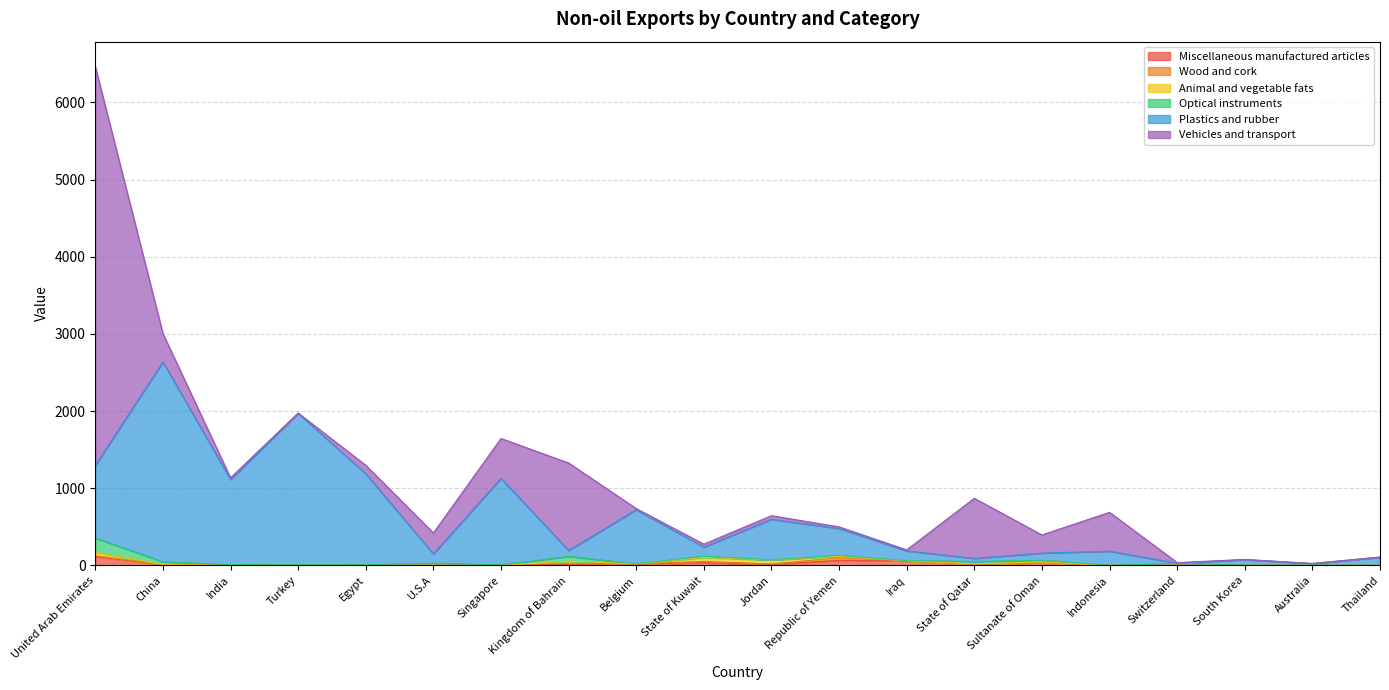

What is the label of the 15th point from the right?

U.S.A